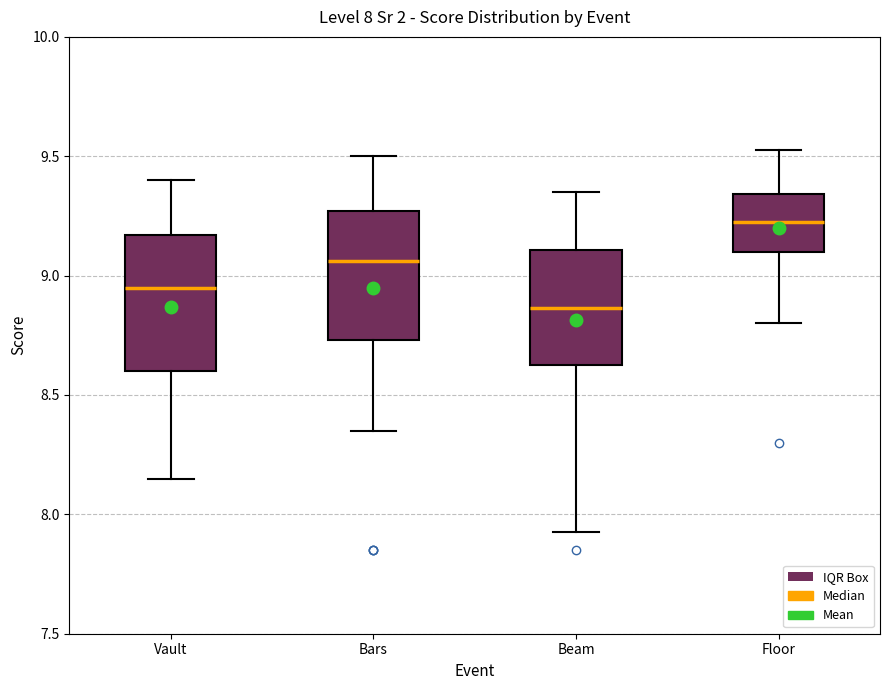

Which box's median line is the highest?

Floor